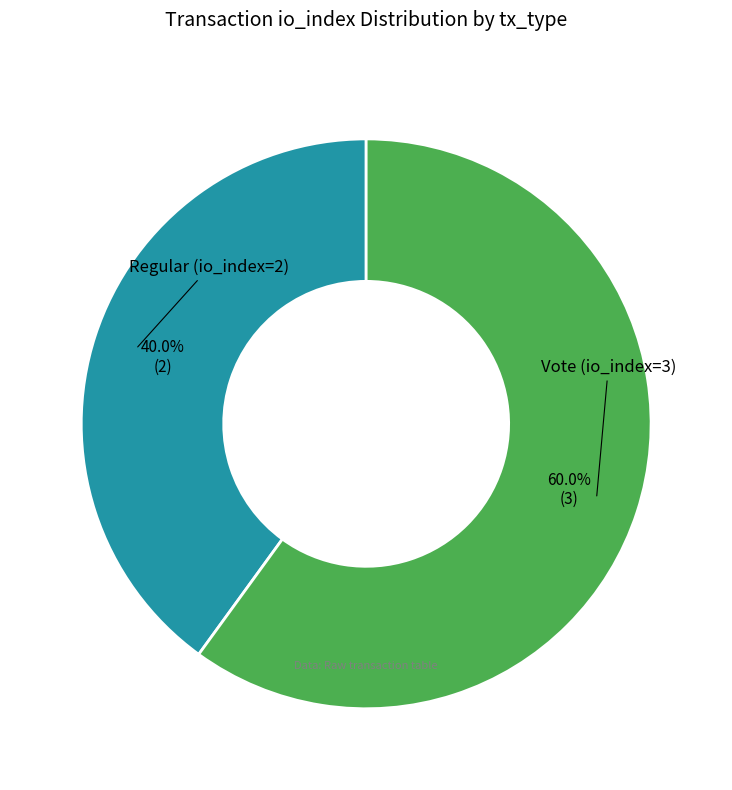

Is there a majority slice in this chart?

Yes